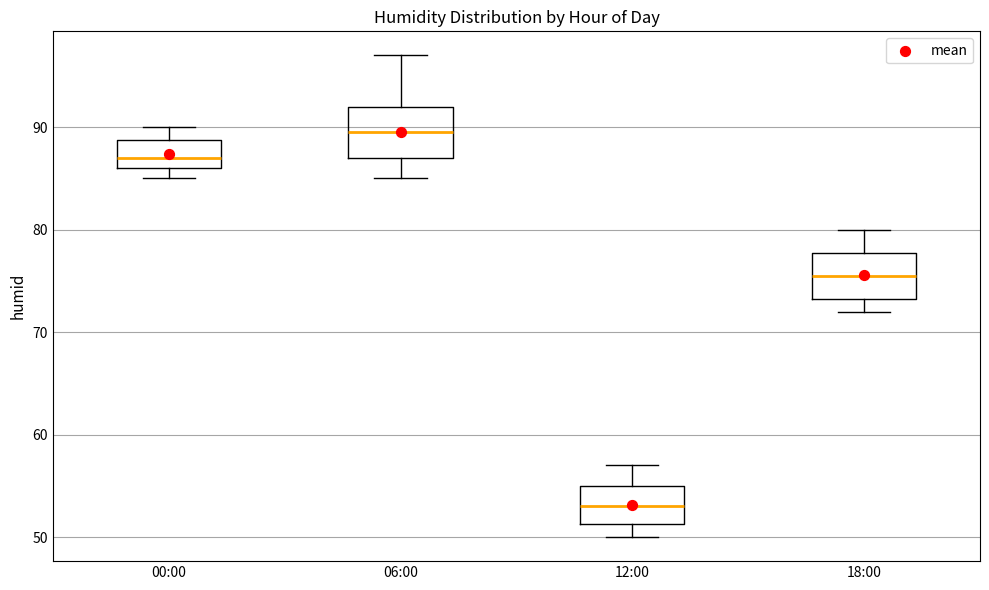

Which box's median line is the lowest?

12:00